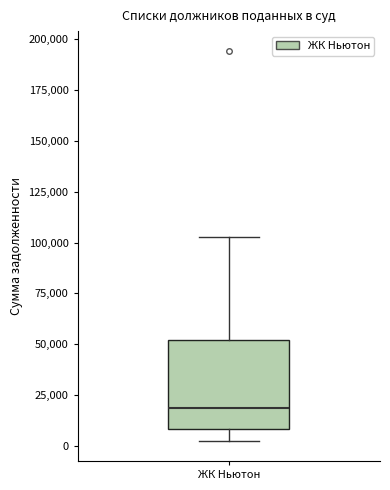

Transcribe this box plot: give where the median line is, the range the box spans, and where the two whiskers end, as read against the y-axis. The values are not printed on the chart, so give them approximately, as read against the axis.

median 20000, box 10000 to 50000, whiskers 0 to 105000